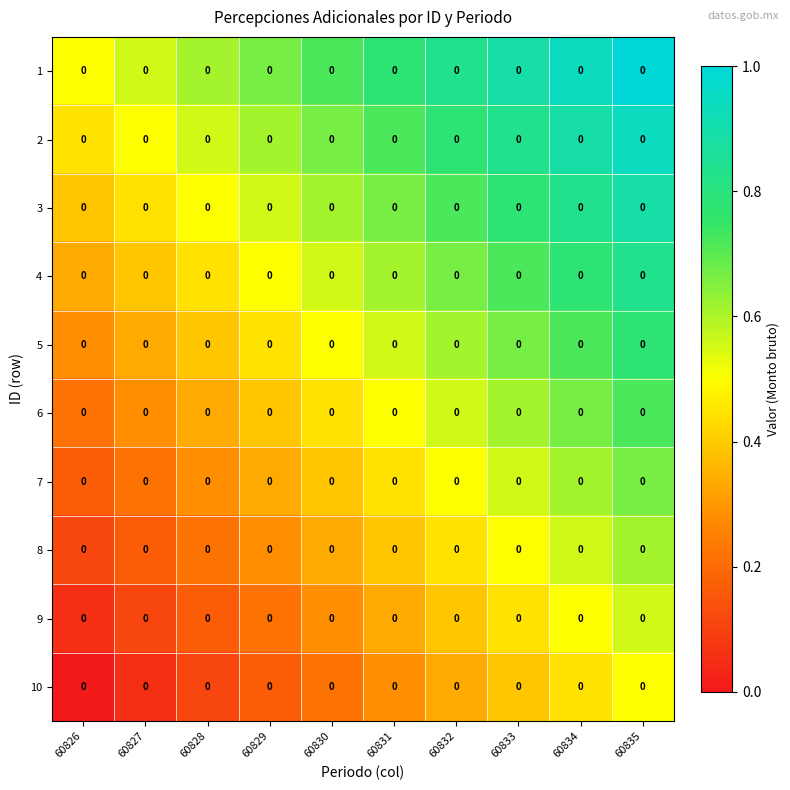

Reading left to right, transcribe all the data shown in this chart.

1: 60826=0.0	60827=0.0	60828=0.0	60829=0.0	60830=0.0	60831=0.0	60832=0.0	60833=0.0	60834=0.0	60835=0.0
2: 60826=0.0	60827=0.0	60828=0.0	60829=0.0	60830=0.0	60831=0.0	60832=0.0	60833=0.0	60834=0.0	60835=0.0
3: 60826=0.0	60827=0.0	60828=0.0	60829=0.0	60830=0.0	60831=0.0	60832=0.0	60833=0.0	60834=0.0	60835=0.0
4: 60826=0.0	60827=0.0	60828=0.0	60829=0.0	60830=0.0	60831=0.0	60832=0.0	60833=0.0	60834=0.0	60835=0.0
5: 60826=0.0	60827=0.0	60828=0.0	60829=0.0	60830=0.0	60831=0.0	60832=0.0	60833=0.0	60834=0.0	60835=0.0
6: 60826=0.0	60827=0.0	60828=0.0	60829=0.0	60830=0.0	60831=0.0	60832=0.0	60833=0.0	60834=0.0	60835=0.0
7: 60826=0.0	60827=0.0	60828=0.0	60829=0.0	60830=0.0	60831=0.0	60832=0.0	60833=0.0	60834=0.0	60835=0.0
8: 60826=0.0	60827=0.0	60828=0.0	60829=0.0	60830=0.0	60831=0.0	60832=0.0	60833=0.0	60834=0.0	60835=0.0
9: 60826=0.0	60827=0.0	60828=0.0	60829=0.0	60830=0.0	60831=0.0	60832=0.0	60833=0.0	60834=0.0	60835=0.0
10: 60826=0.0	60827=0.0	60828=0.0	60829=0.0	60830=0.0	60831=0.0	60832=0.0	60833=0.0	60834=0.0	60835=0.0